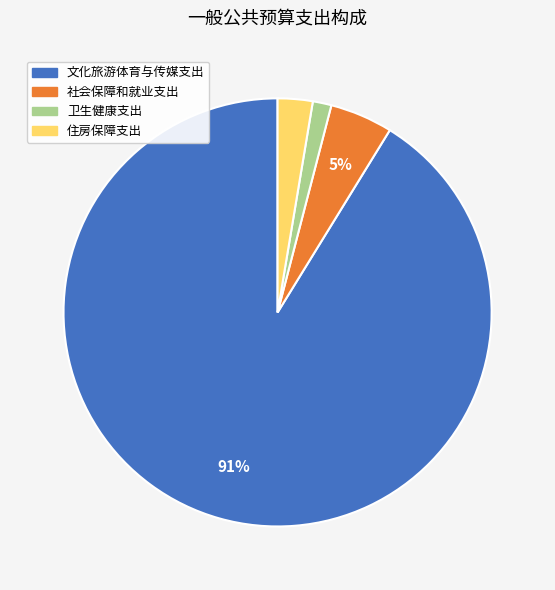

How many slices are in this pie chart?

4